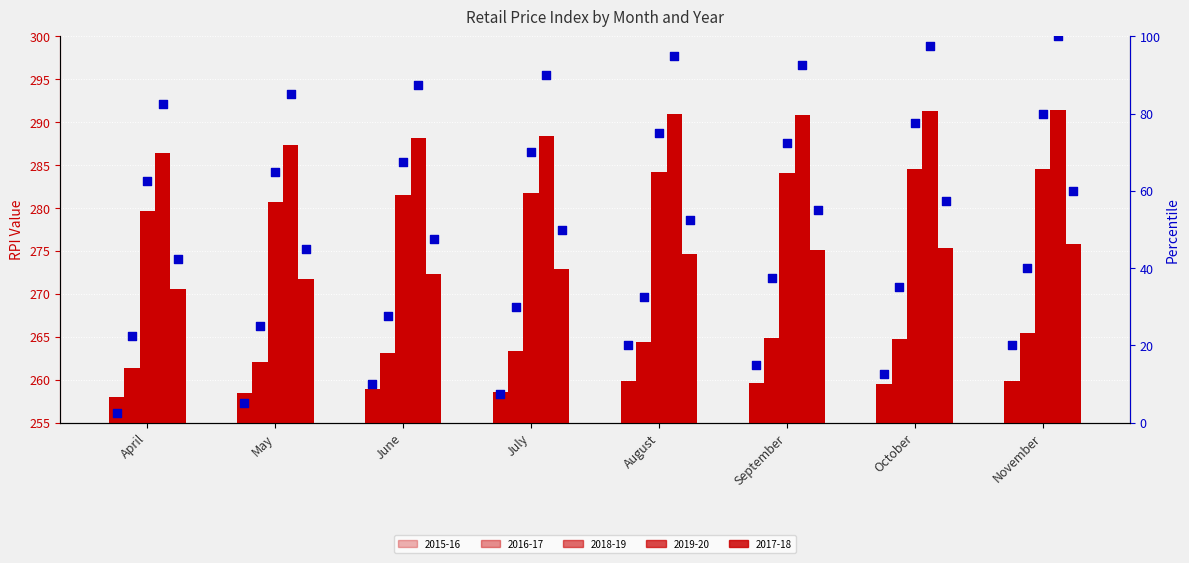

At how many categories does at least one series exceed 269?

8